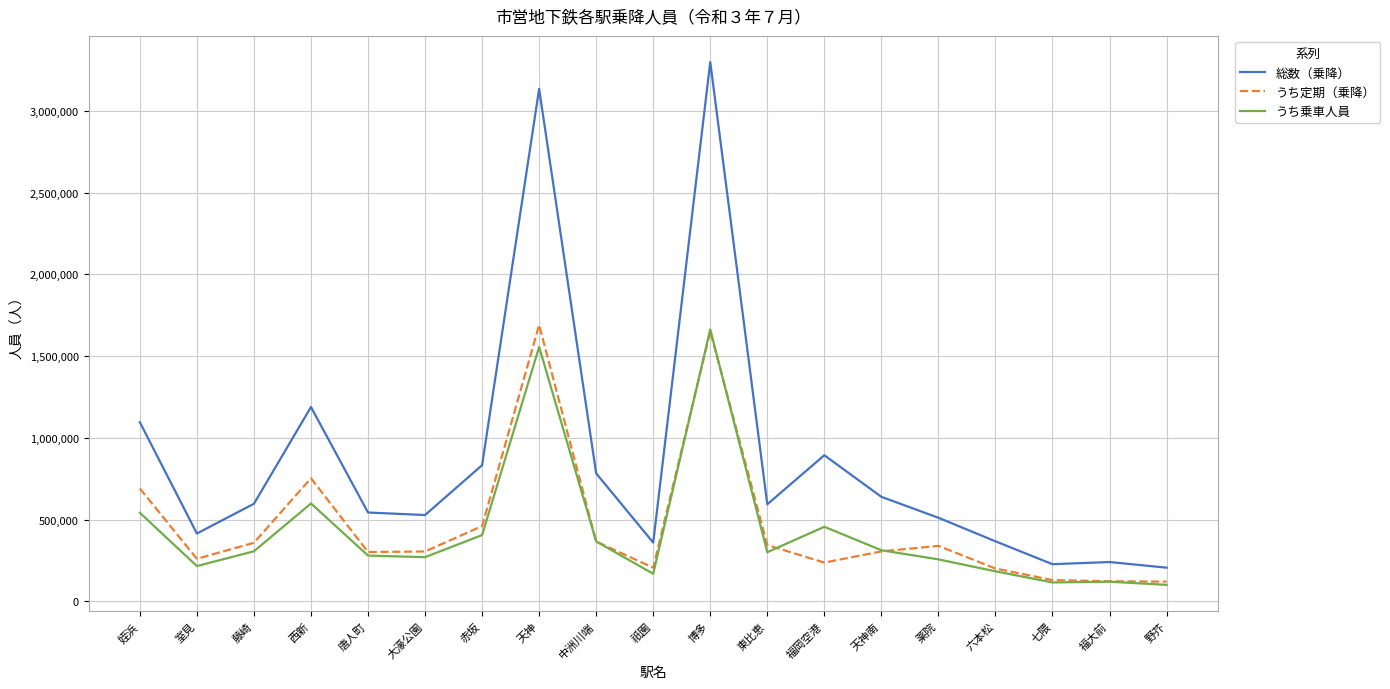

Does the chart display data point markers on the line(s)?

No